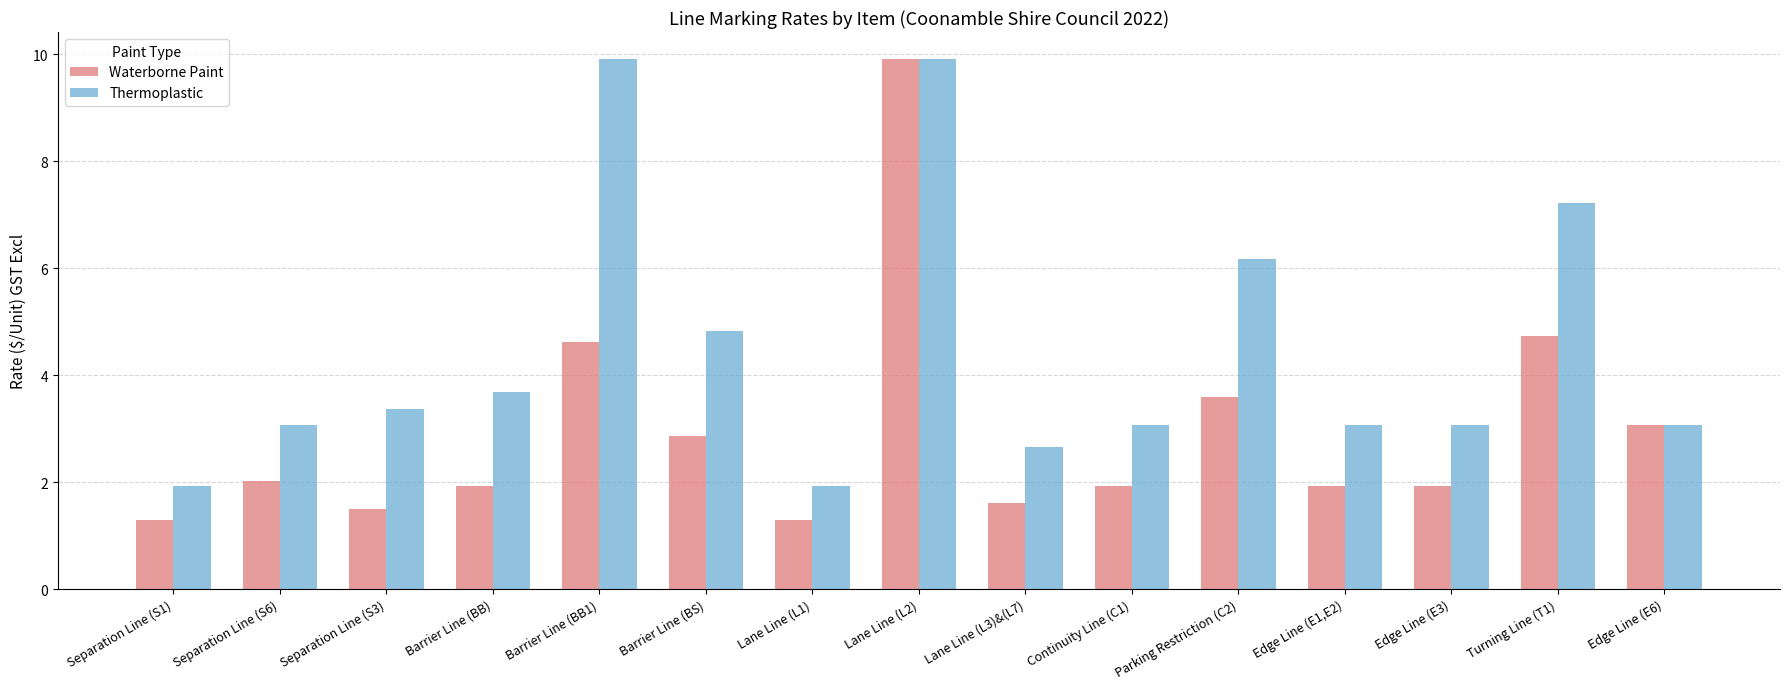

What is the difference between the maximum and second lowest values in the Thermoplastic series?

8.0